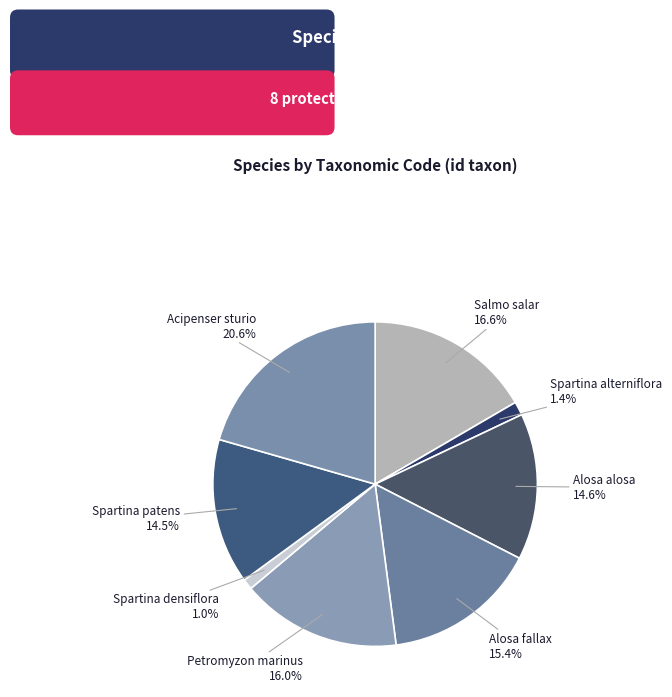

What is the total percentage of Petromyzon marinus and Spartina densiflora?

17.0%